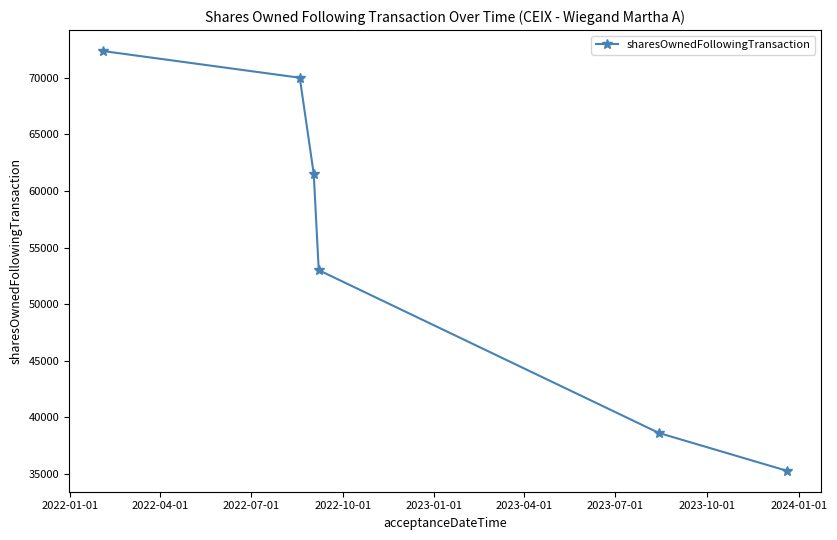

What is the maximum value shown in the chart?

72365